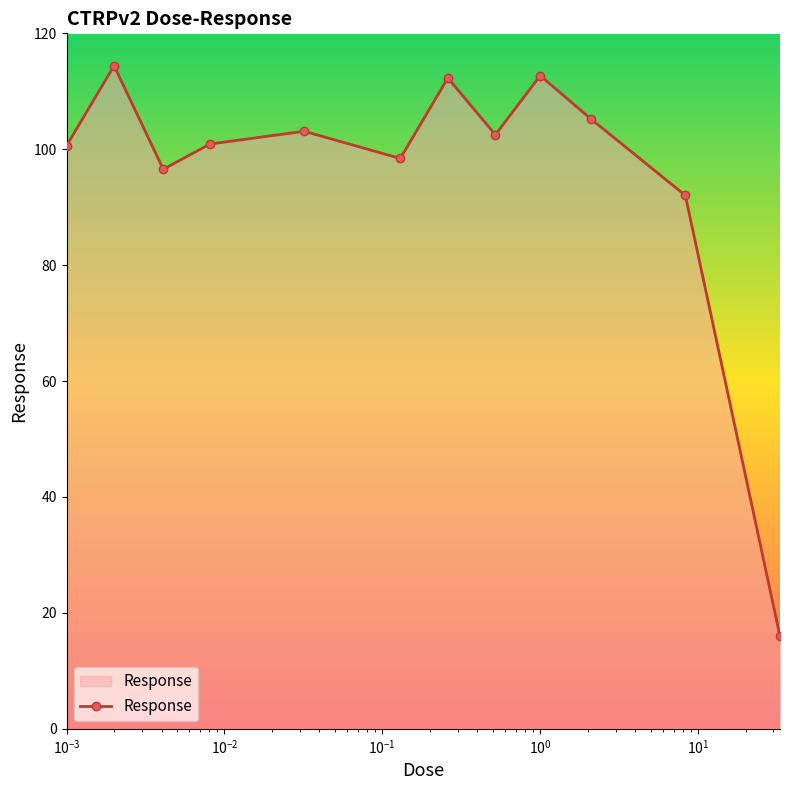

How many distinct data groups are displayed?

1